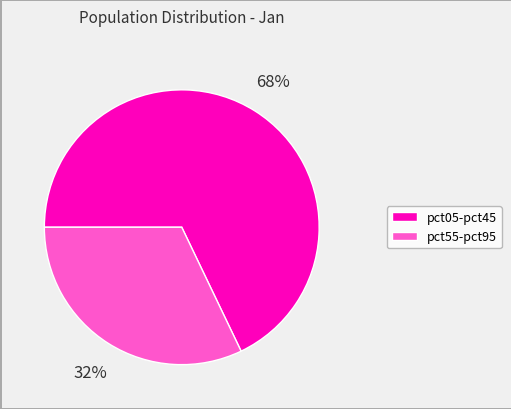

To the nearest percent, what is the difference between the largest and smallest slice percentages?

36%